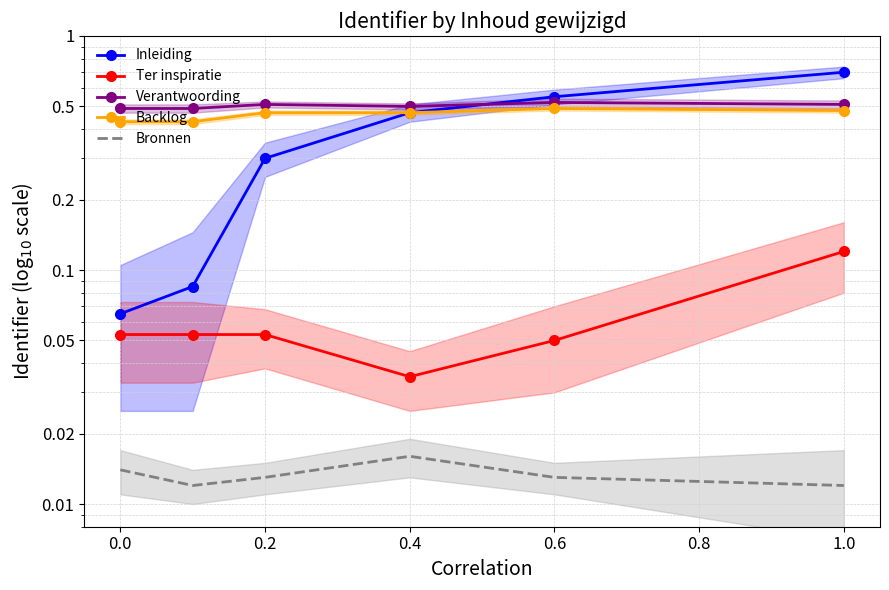

What is the difference between the maximum and minimum values in the Inleiding series?

0.6